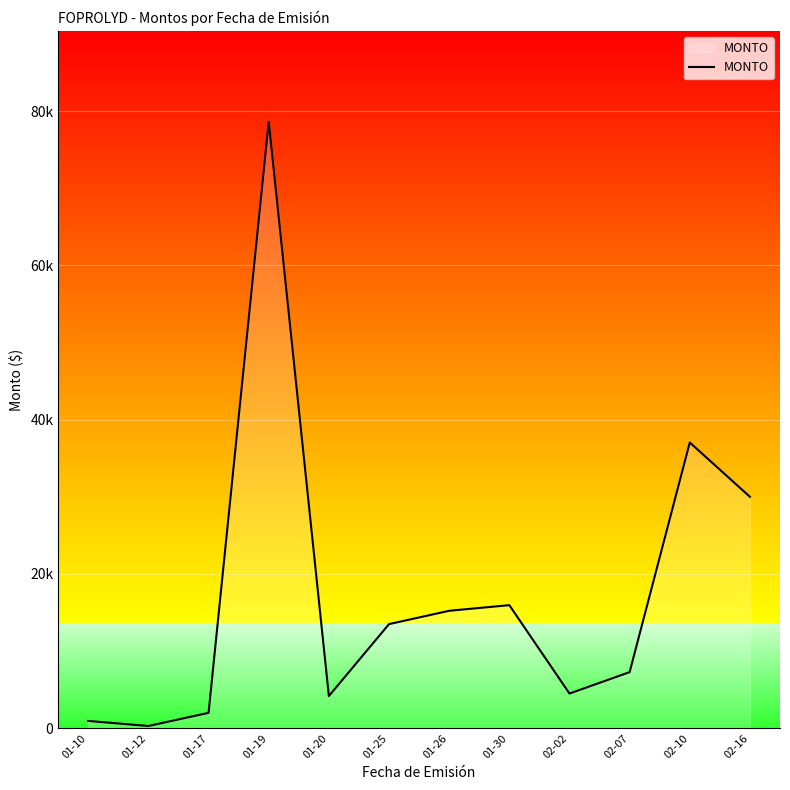

Does the chart have visible grid lines?

Yes